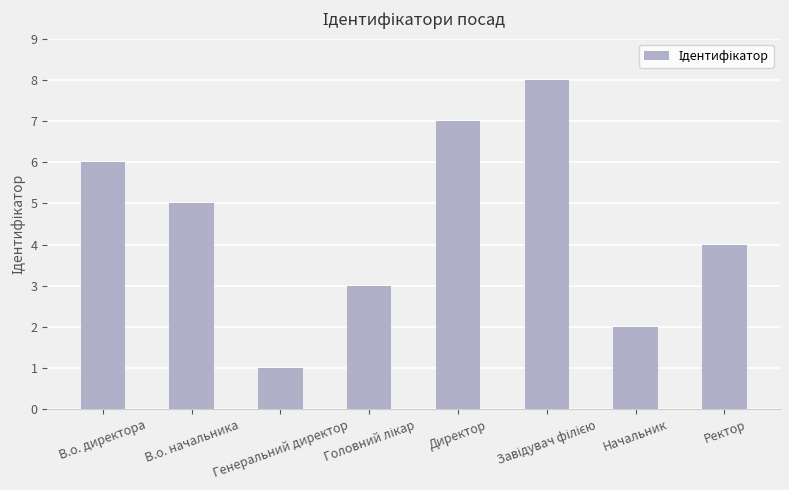

What is the label of the 2nd bar from the right?

Начальник